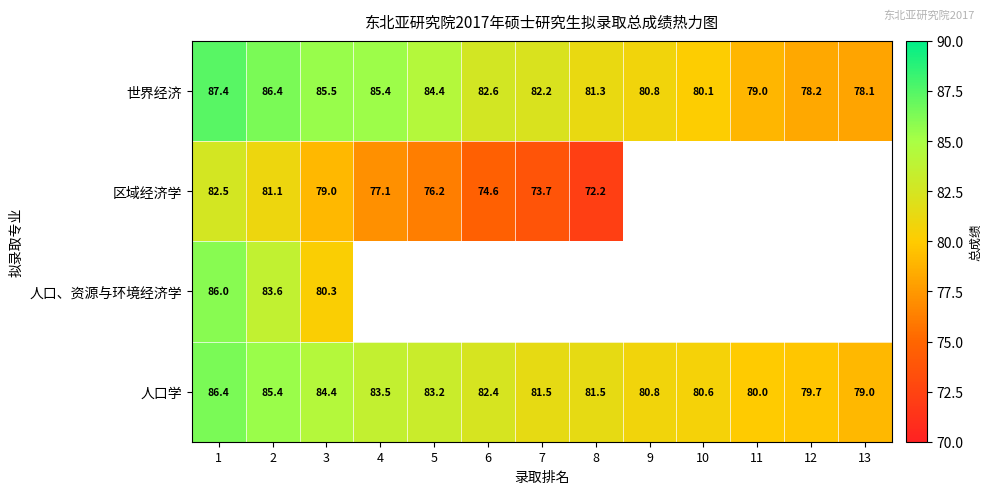

Rank the categories by 世界经济 value from highest to lowest.

1, 2, 3, 4, 5, 6, 7, 8, 9, 10, 11, 12, 13